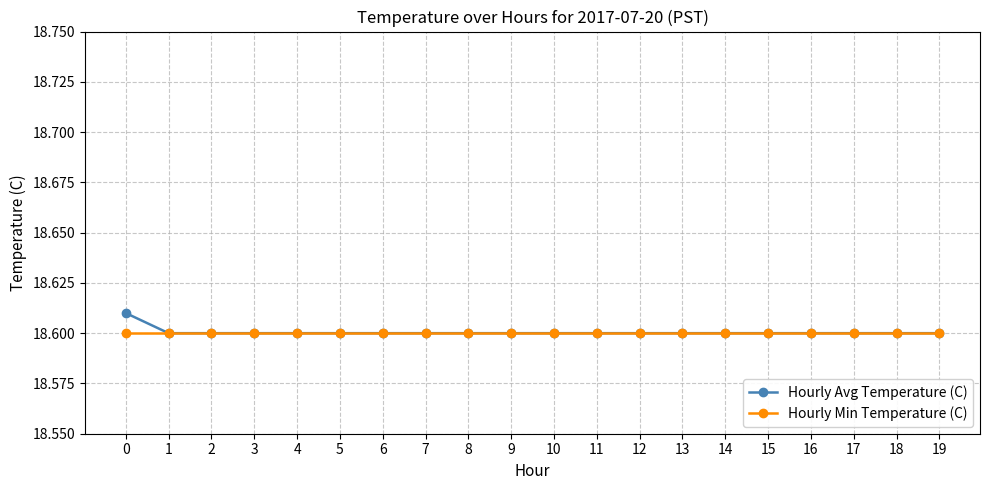

List the series in order of their peak value, highest first.

Hourly Avg Temperature (C), Hourly Min Temperature (C)